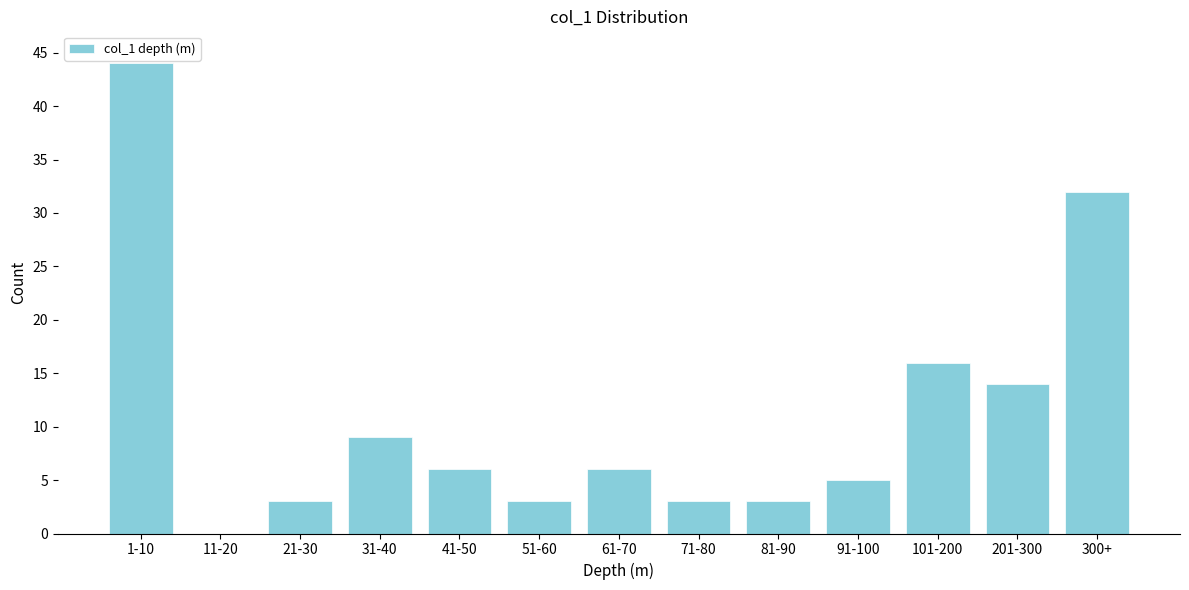

Reading left to right, extract all data points from this chart.

1-10=44	11-20=0	21-30=3	31-40=9	41-50=6	51-60=3	61-70=6	71-80=3	81-90=3	91-100=5	101-200=16	201-300=14	300+=32